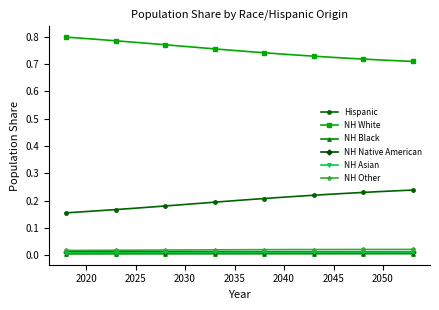

At how many categories does at least one series exceed 0?

36